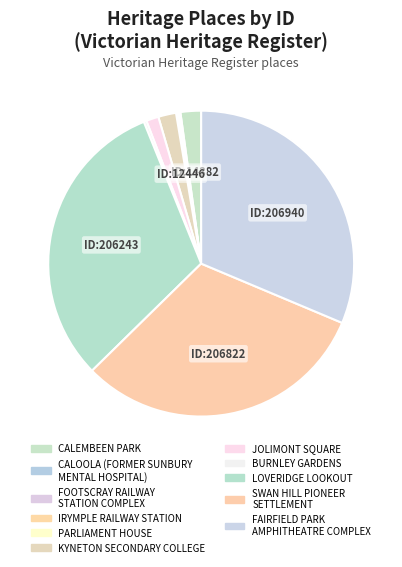

True or false: LOVERIDGE LOOKOUT accounts for 31% of the total.

True